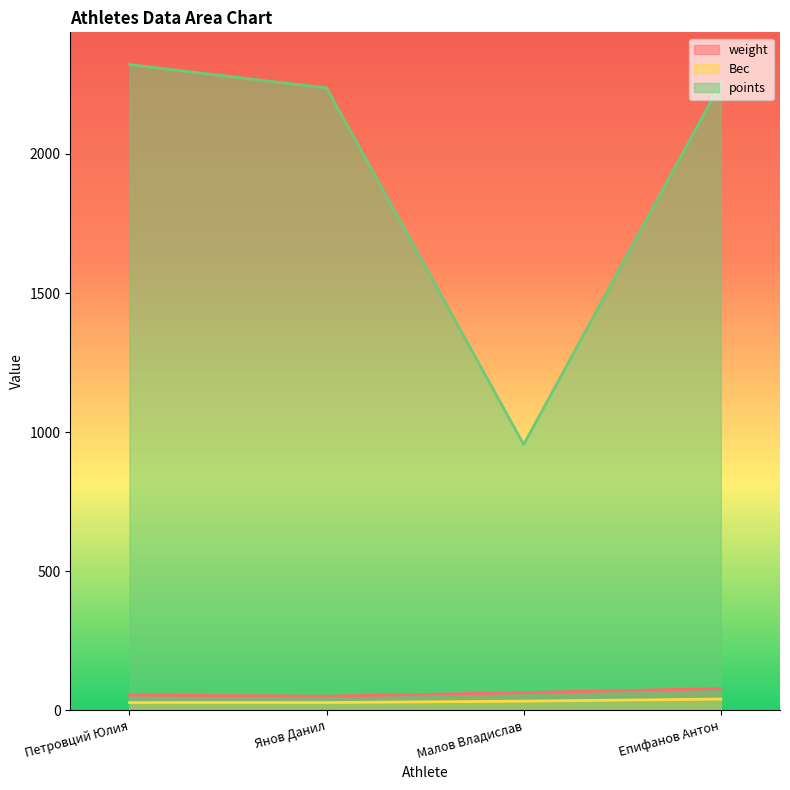

How many categories are shown in the chart?

4